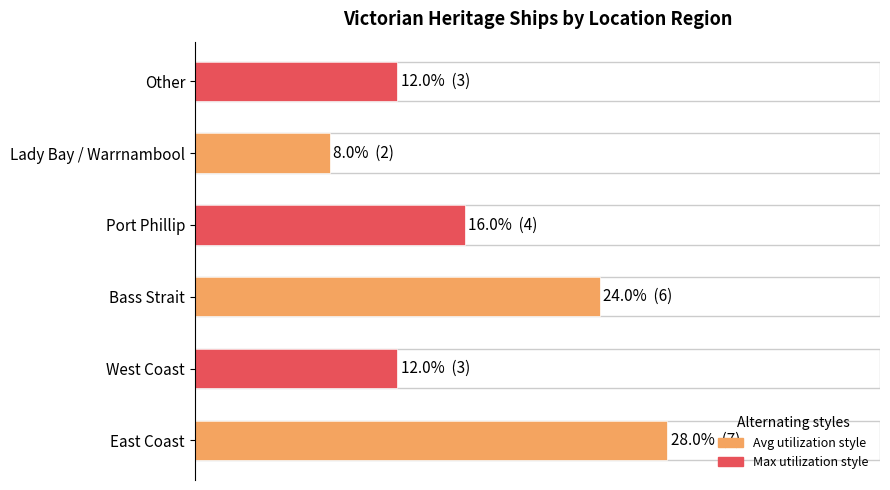

Does the chart contain any negative values?

No